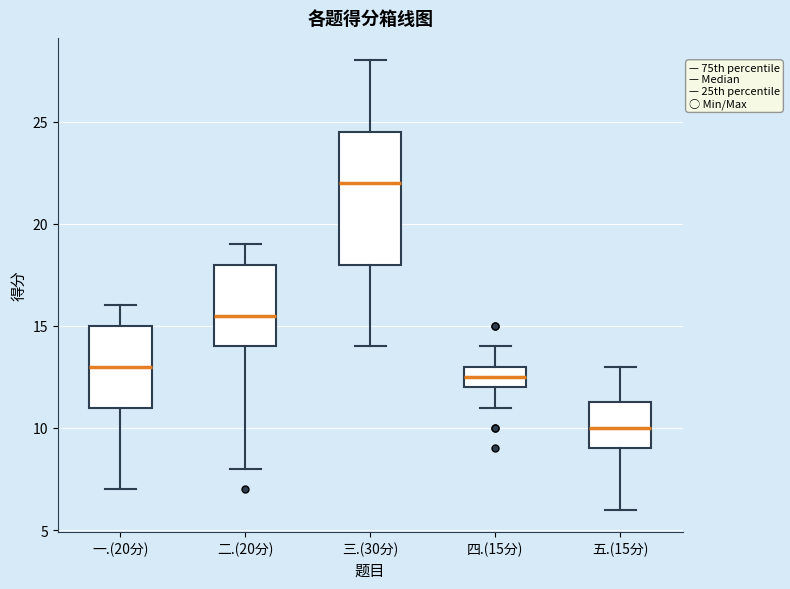

Reading left to right, transcribe this box plot: for each box, give where its median line is, the range the box spans, and where its two whiskers end, as read against the y-axis. The values are not printed on the chart, so give them approximately, as read against the axis.

一.(20分): median 13.0, box 11.0 to 15.0, whiskers 7.0 to 16.0
二.(20分): median 15.5, box 14.0 to 18.0, whiskers 8.0 to 19.0
三.(30分): median 22.0, box 18.0 to 24.5, whiskers 14.0 to 28.0
四.(15分): median 12.5, box 12.0 to 13.0, whiskers 11.0 to 14.0
五.(15分): median 10.0, box 9.0 to 11.5, whiskers 6.0 to 13.0